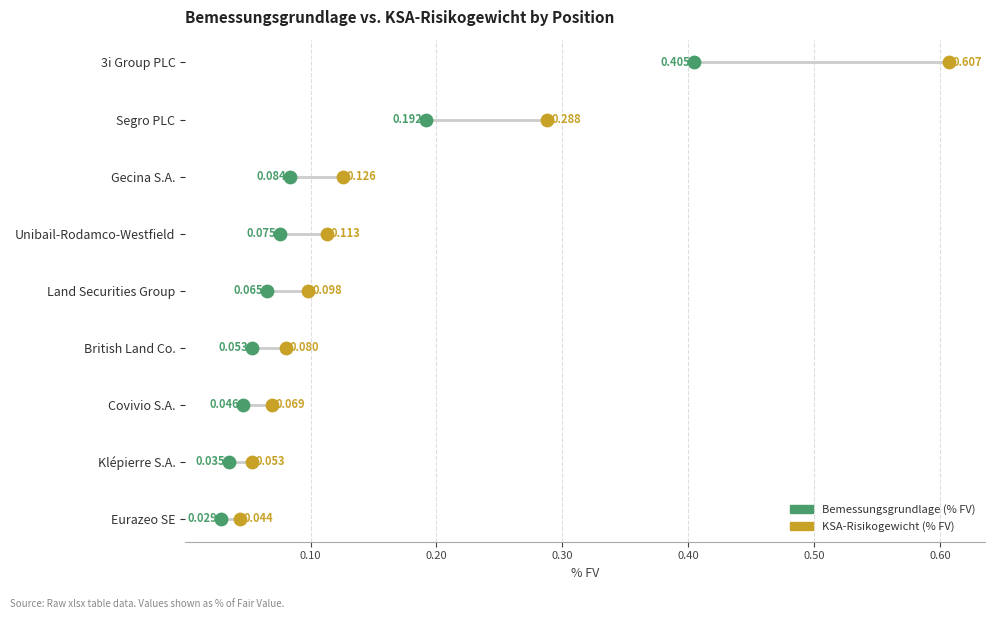

Which series reaches the minimum Y coordinate?

Bemessungsgrundlage (% FV)